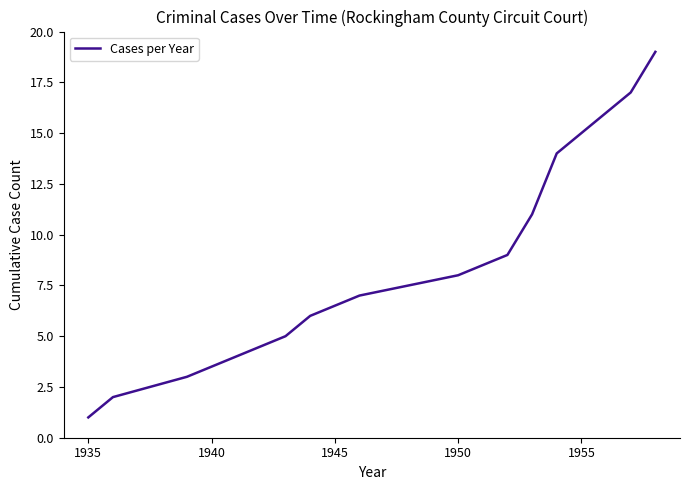

What is the maximum value shown in the chart?

19